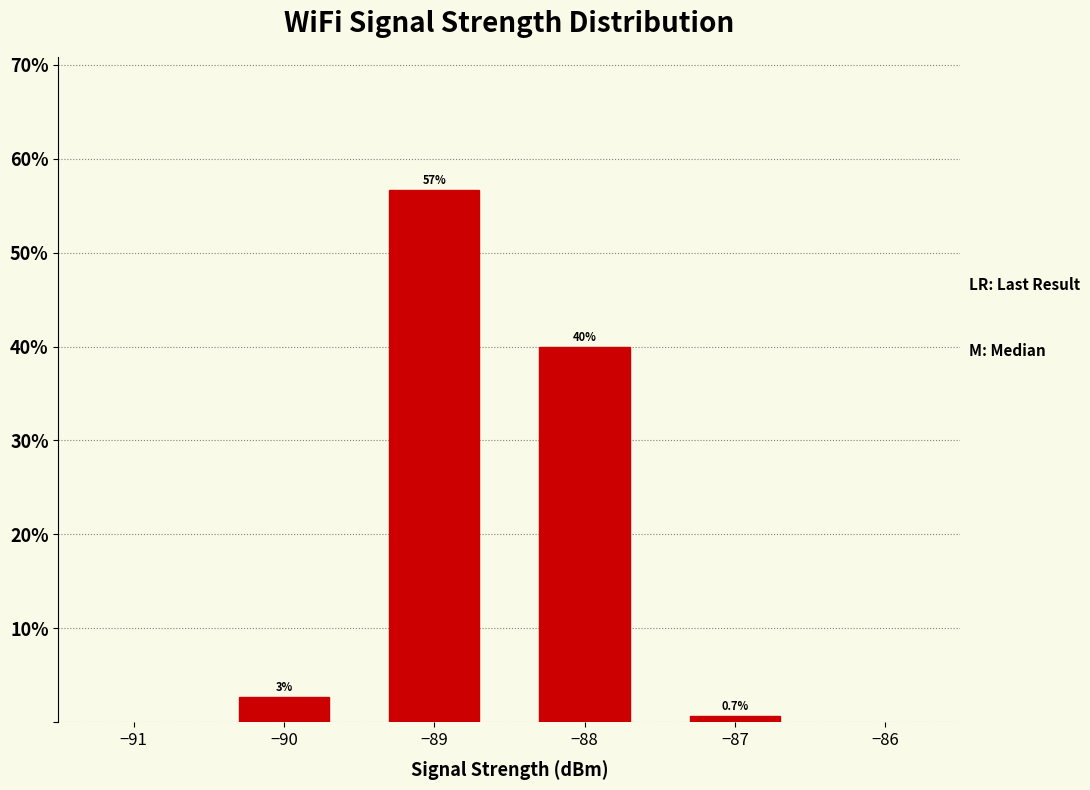

List the labels in order of value, largest first.

−89, −88, −90, −87